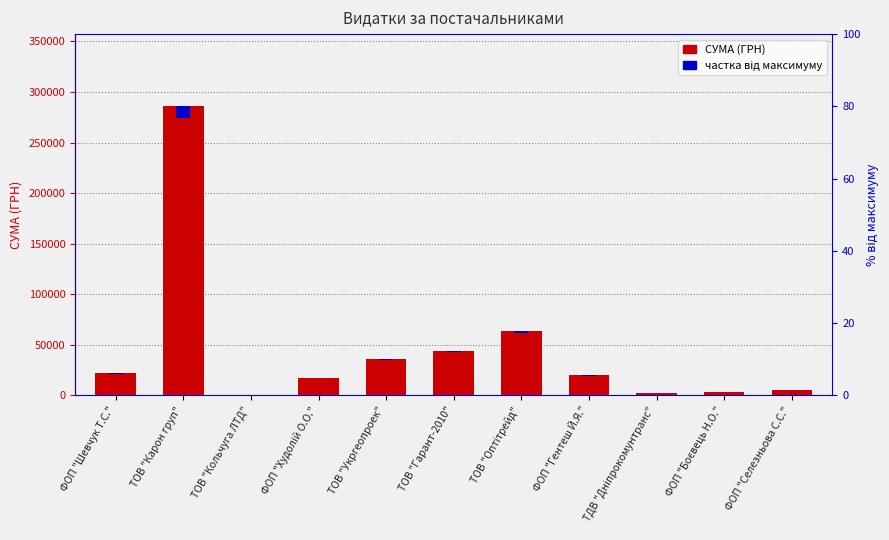

The частка від максимуму series shows 793.0 at ФОП "Гентеш Й.Я.". True or false?

True